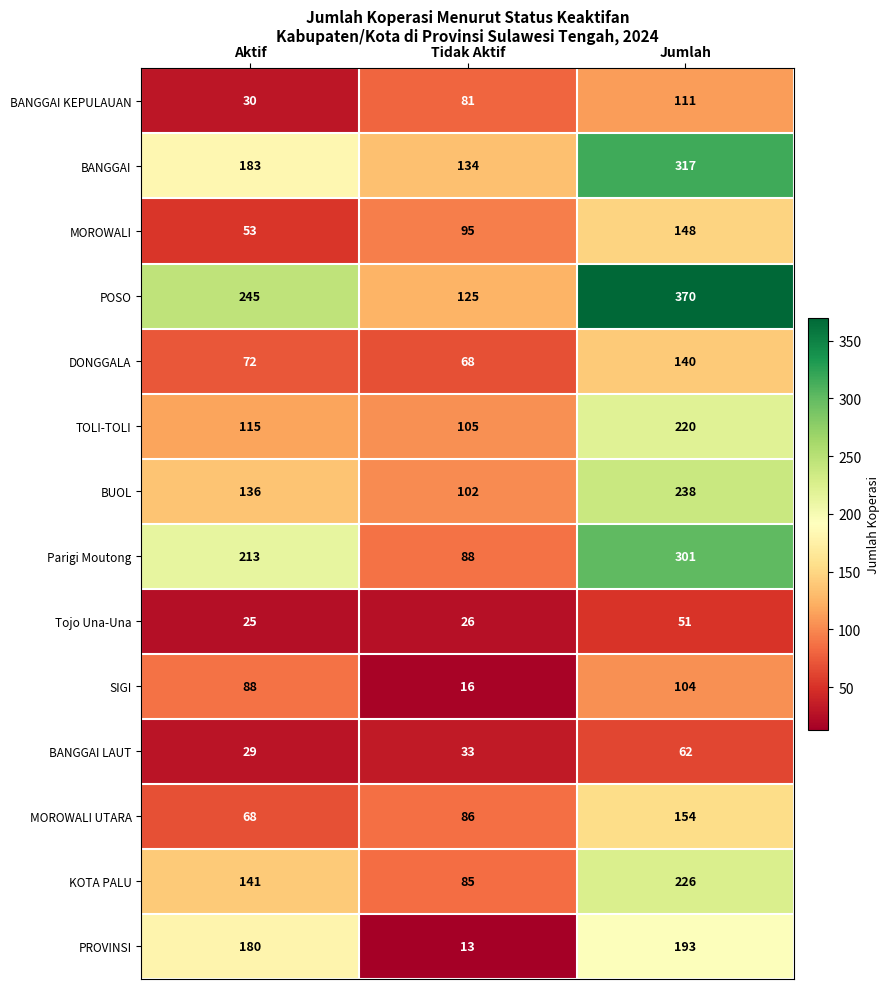

What is the maximum value shown in the chart?

370